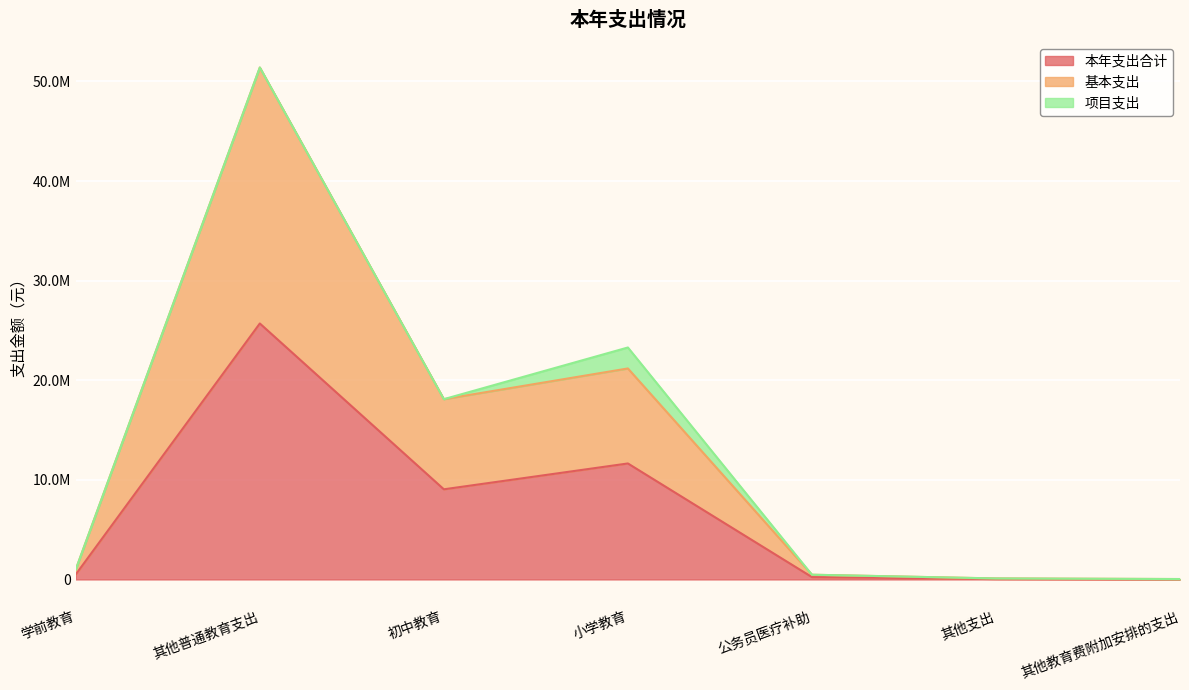

What is the approximate value of 本年支出合计 at 初中教育?

9050143.0